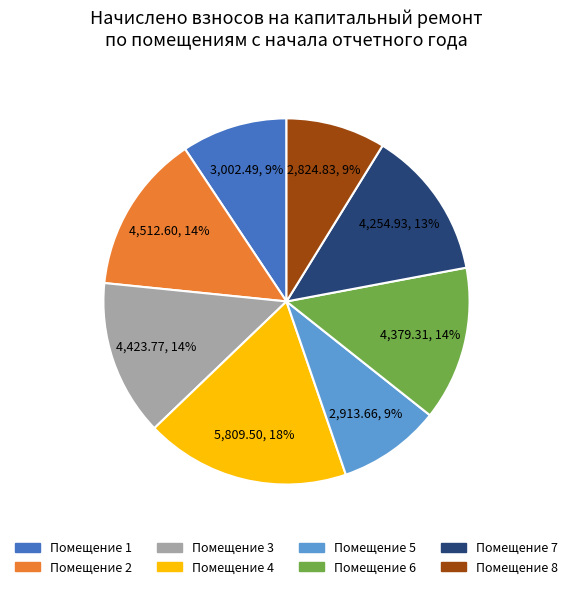

Does any single category account for the majority?

No